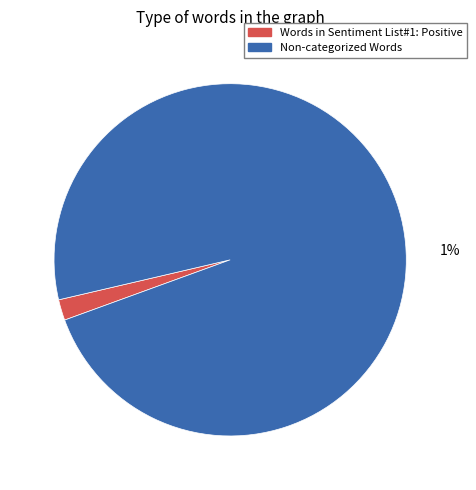

What percentage is the Non-categorized Words slice, to the nearest percent?

98%